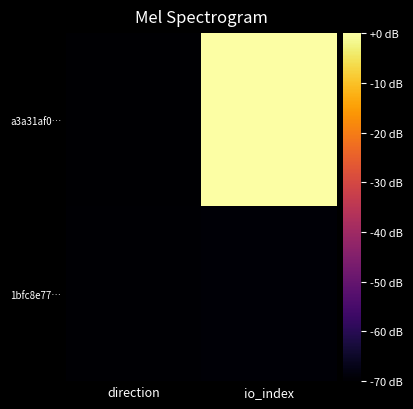

Which series has the widest spread of values?

a3a31af0…